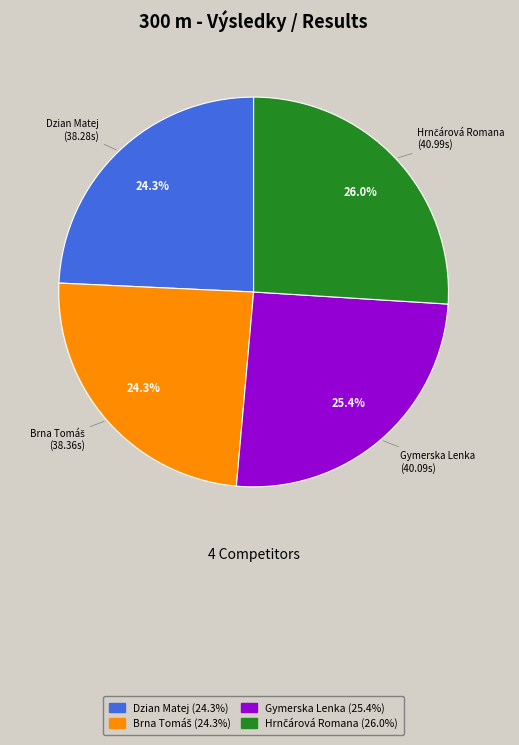

Does any single category account for the majority?

No